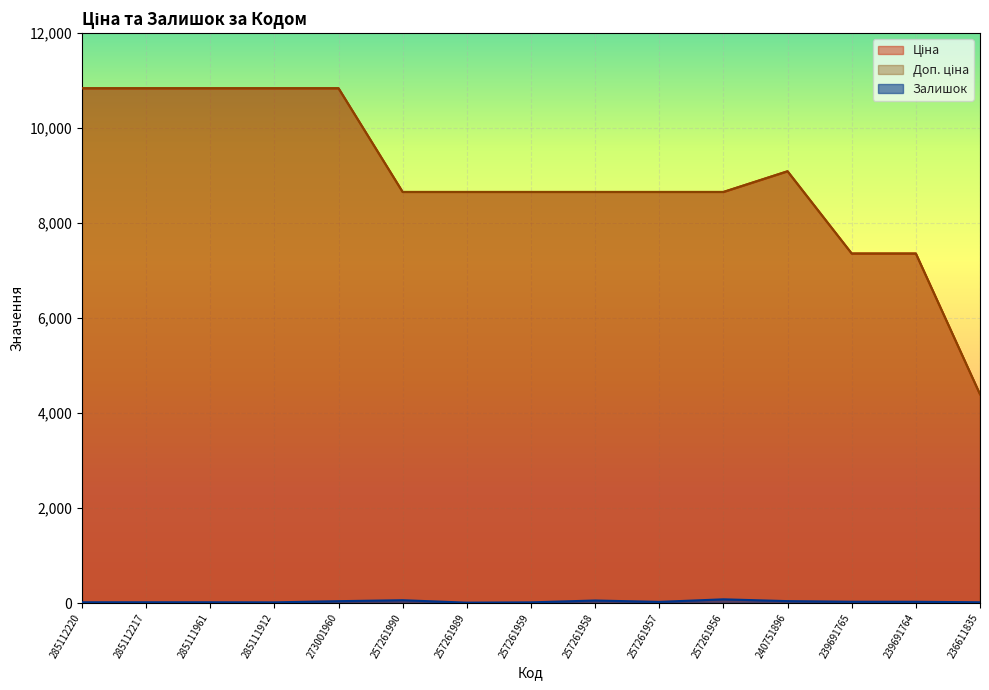

At how many categories does at least one series exceed 953?

15